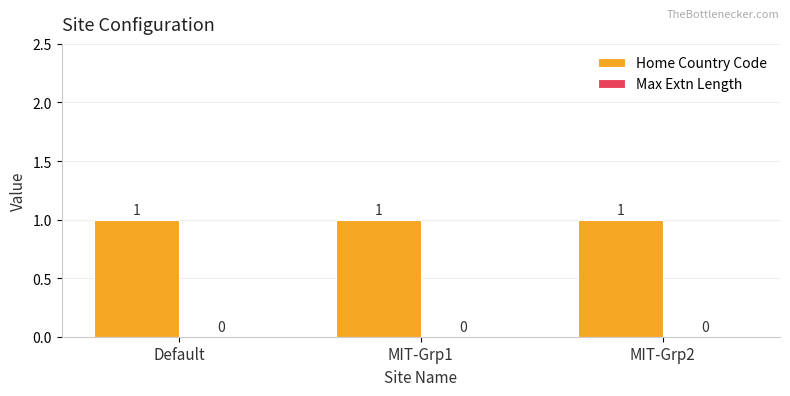

List the series in order of their overall mean, highest first.

Home Country Code, Max Extn Length